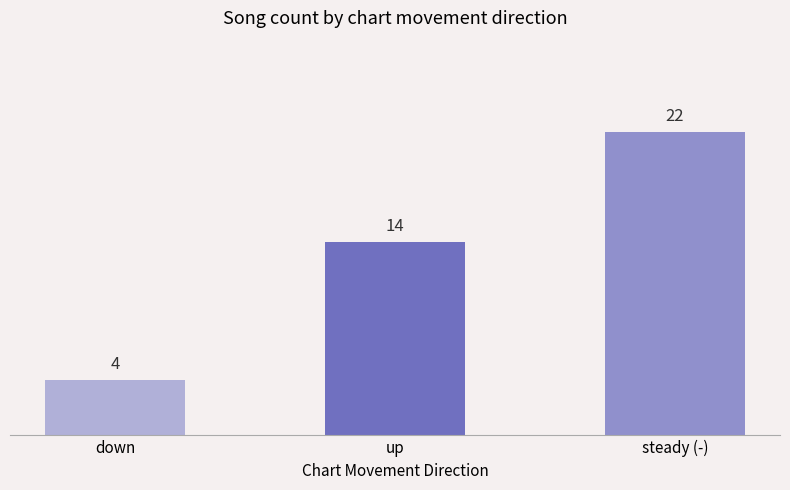

Which label corresponds to the smallest value in the chart?

down